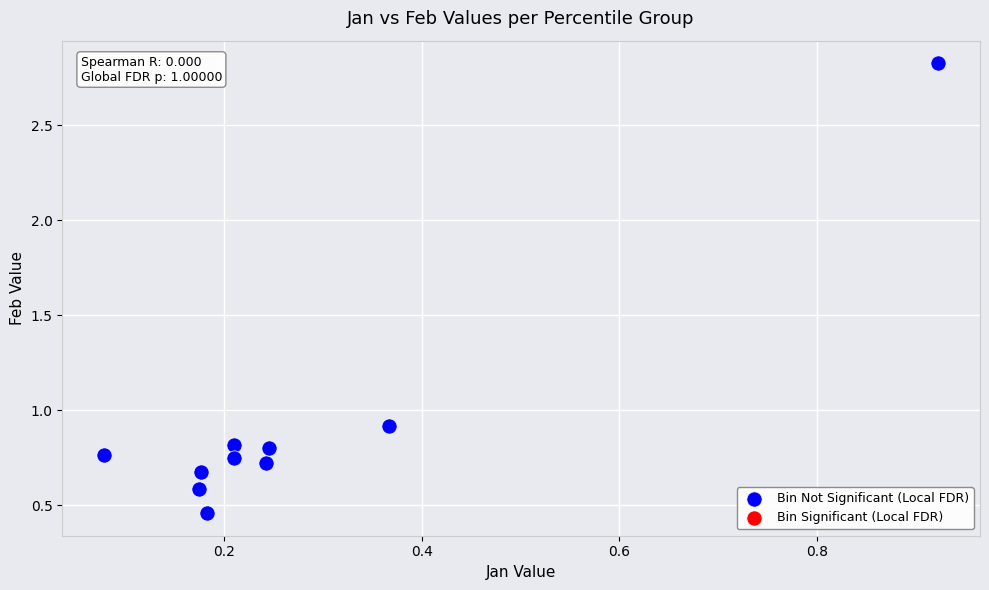

What Y value in the scatter plot is closest to 1?

0.9